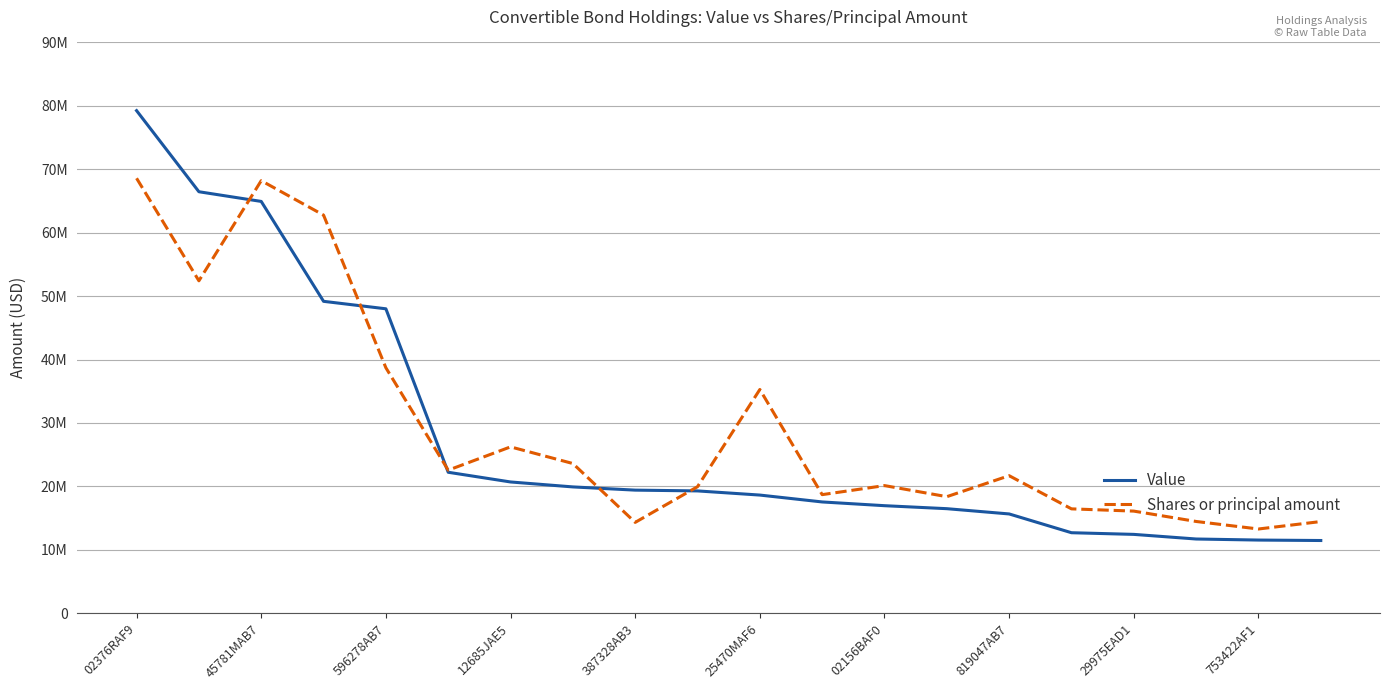

Does the chart display data point markers on the line(s)?

No